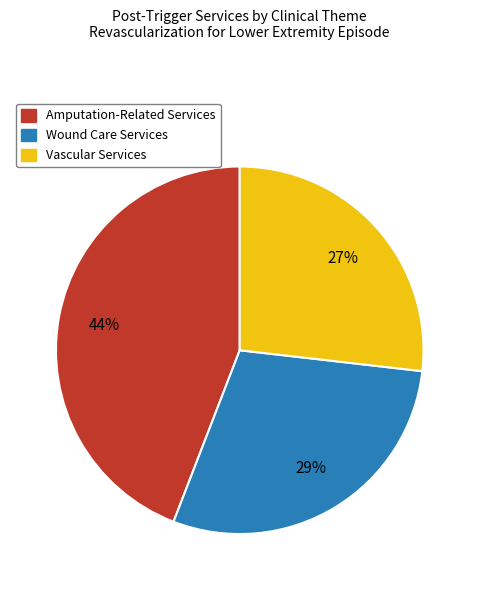

Which slice is the largest?

Amputation-Related Services